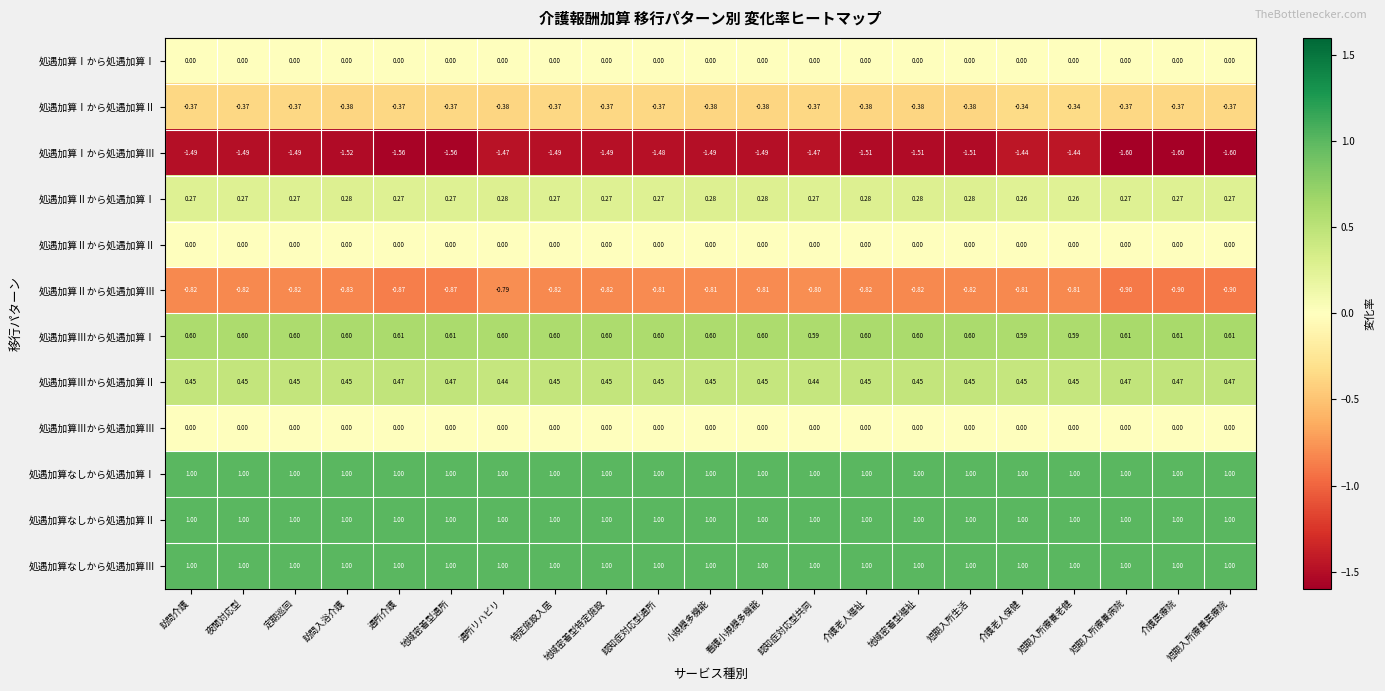

How many series are shown in this chart?

12